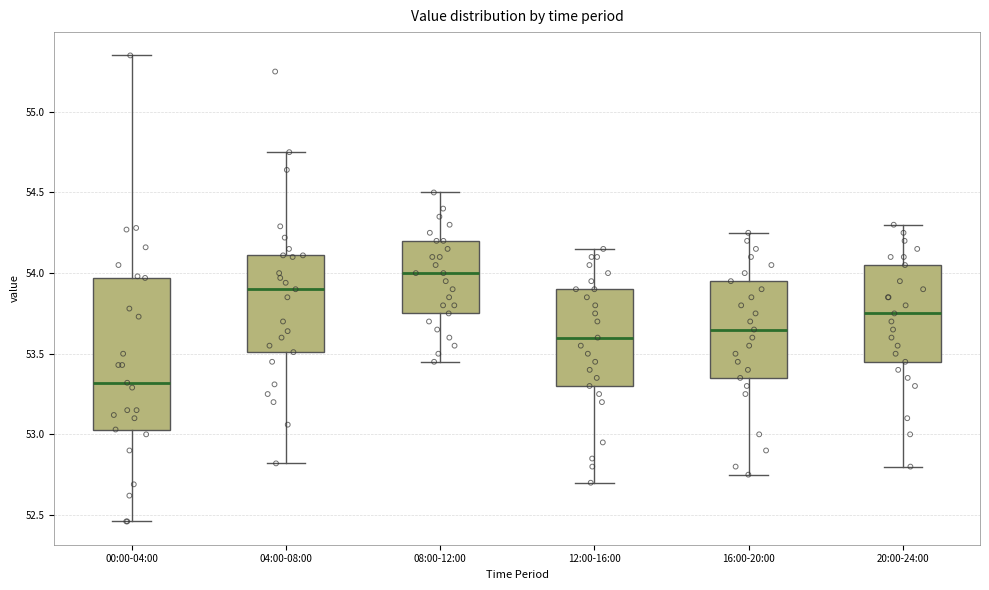

Reading left to right, transcribe this box plot: for each box, give where its median line is, the range the box spans, and where its two whiskers end, as read against the y-axis. The values are not printed on the chart, so give them approximately, as read against the axis.

00:00-04:00: median 53.30, box 53.05 to 53.95, whiskers 52.45 to 55.35
04:00-08:00: median 53.90, box 53.50 to 54.10, whiskers 52.80 to 54.75
08:00-12:00: median 54.00, box 53.75 to 54.20, whiskers 53.45 to 54.50
12:00-16:00: median 53.60, box 53.30 to 53.90, whiskers 52.70 to 54.15
16:00-20:00: median 53.65, box 53.35 to 53.95, whiskers 52.75 to 54.25
20:00-24:00: median 53.75, box 53.45 to 54.05, whiskers 52.80 to 54.30